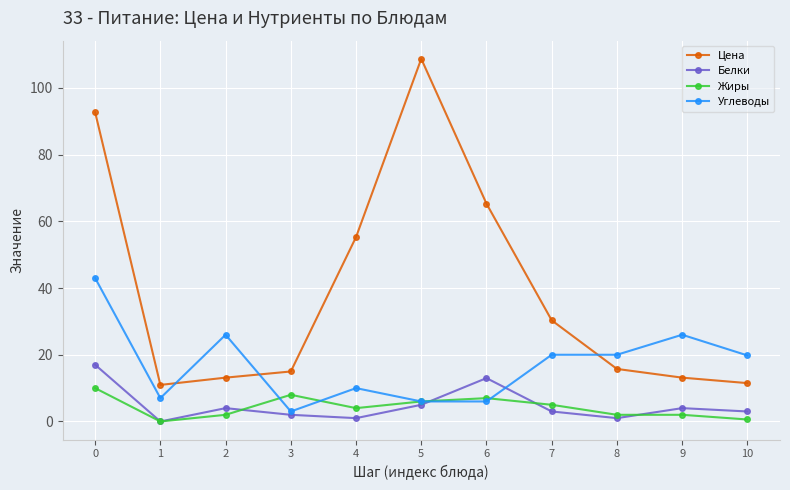

Where is Жиры nearest to the value 5?

7